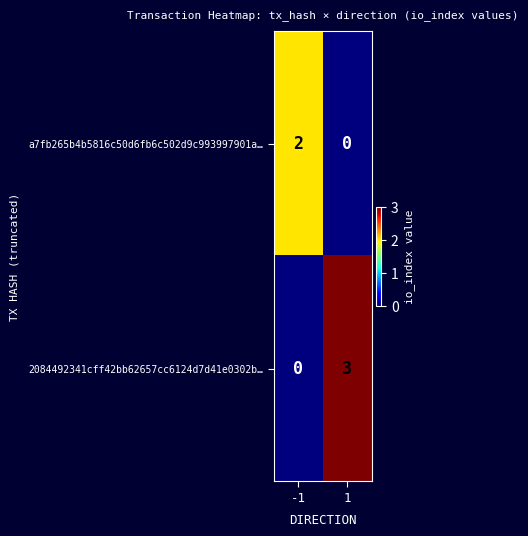

Rank the series by their average value, from highest to lowest.

2084492341cff42bb62657cc6124d7d41e0302b…, a7fb265b4b5816c50d6fb6c502d9c993997901a…